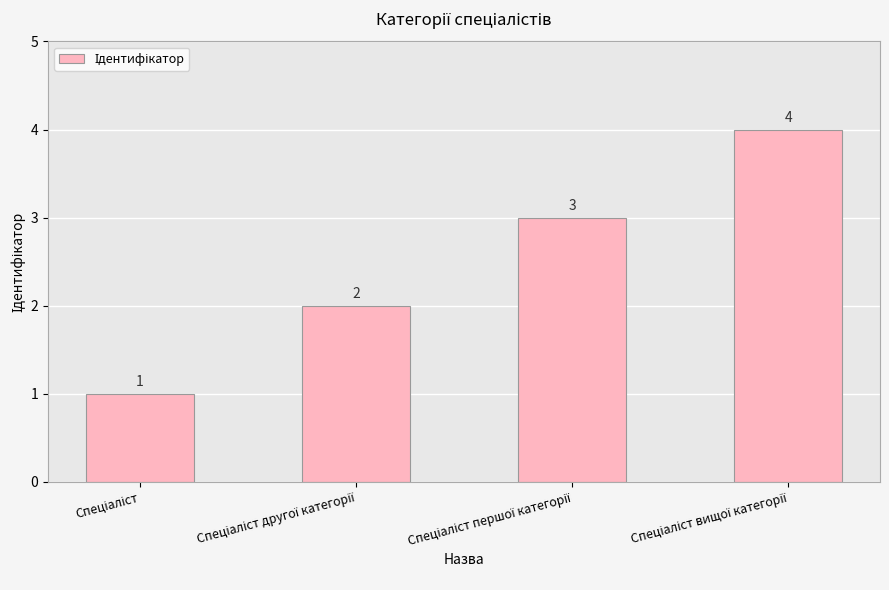

Reading left to right, list all the values displayed in this chart.

1	2	3	4